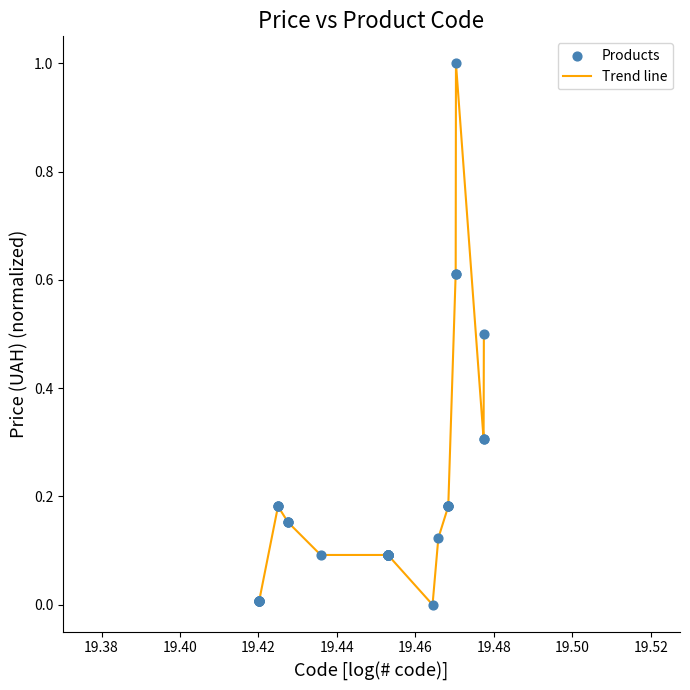

What is the difference between the maximum and minimum values?

1.0